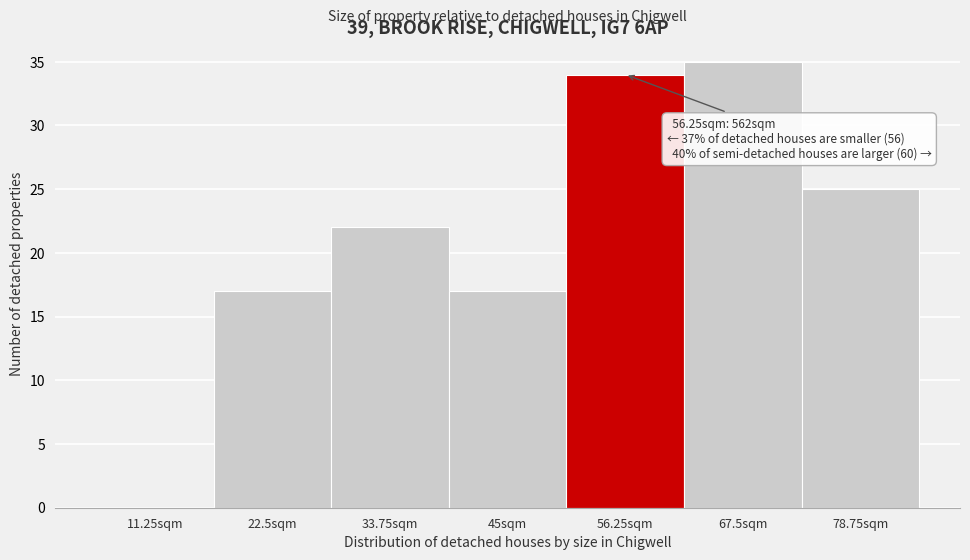

Reading right to left, extract all data points from this chart.

78.75sqm=25	67.5sqm=35	56.25sqm=34	45sqm=17	33.75sqm=22	22.5sqm=17	11.25sqm=0